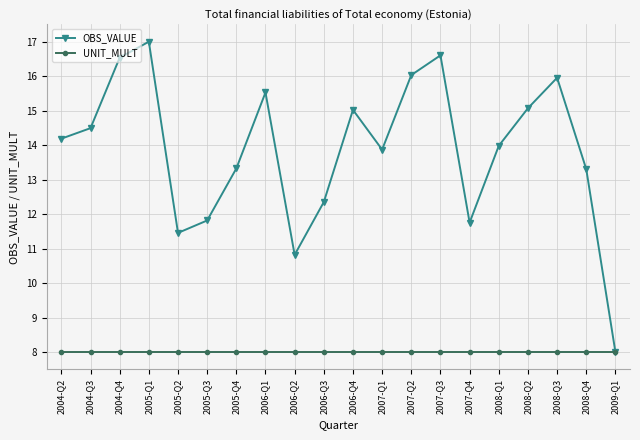

The value of UNIT_MULT at 2009-Q1 is 8.0. True or false?

True